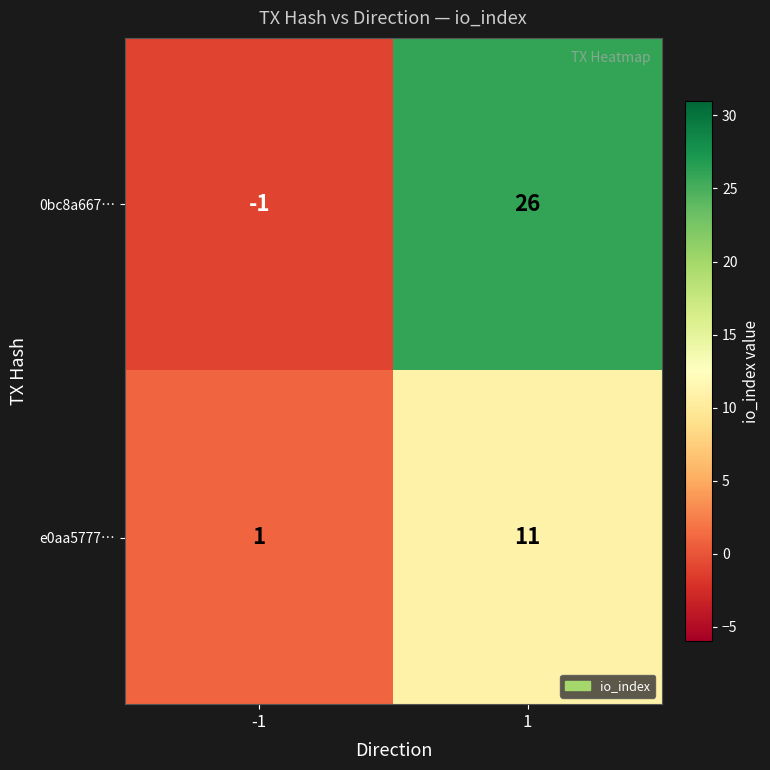

At which category is the sum across all series the highest?

1